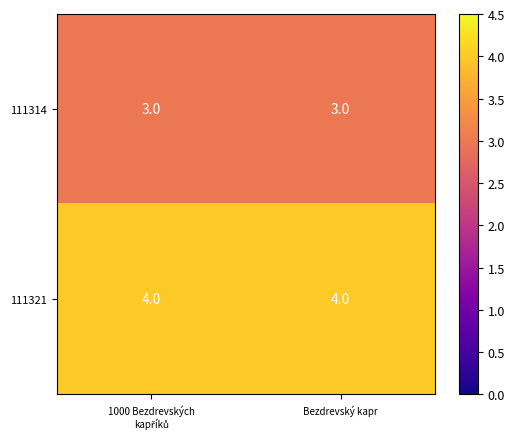

List the series in order of their overall mean, lowest first.

111314, 111321